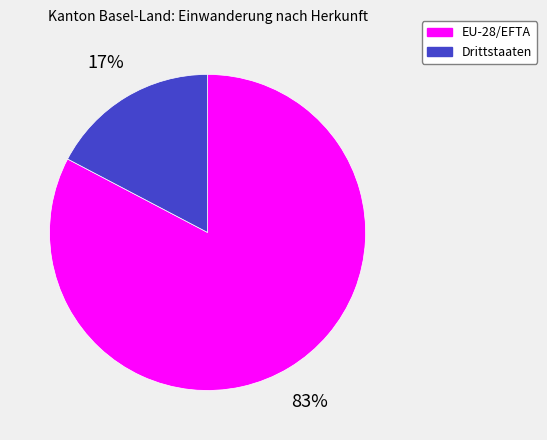

True or false: EU-28/EFTA accounts for 88% of the total.

False